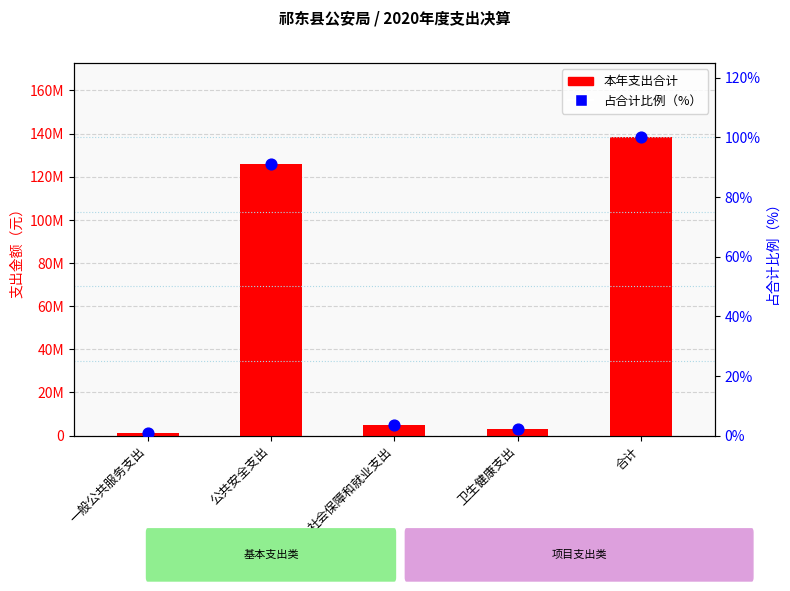

Is the value of 占合计比例（%） at 一般公共服务支出 greater than the value of 本年支出合计 at 合计?

No